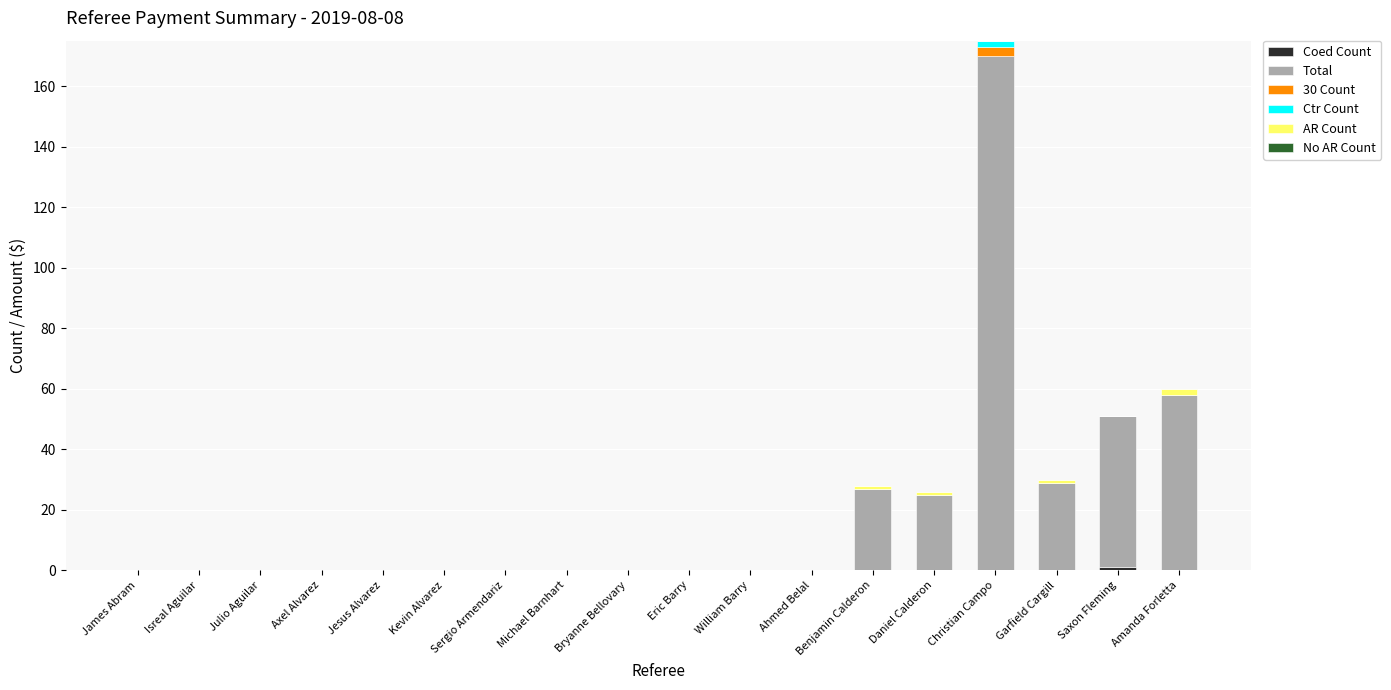

At which category is the sum across all series the highest?

Christian Campo